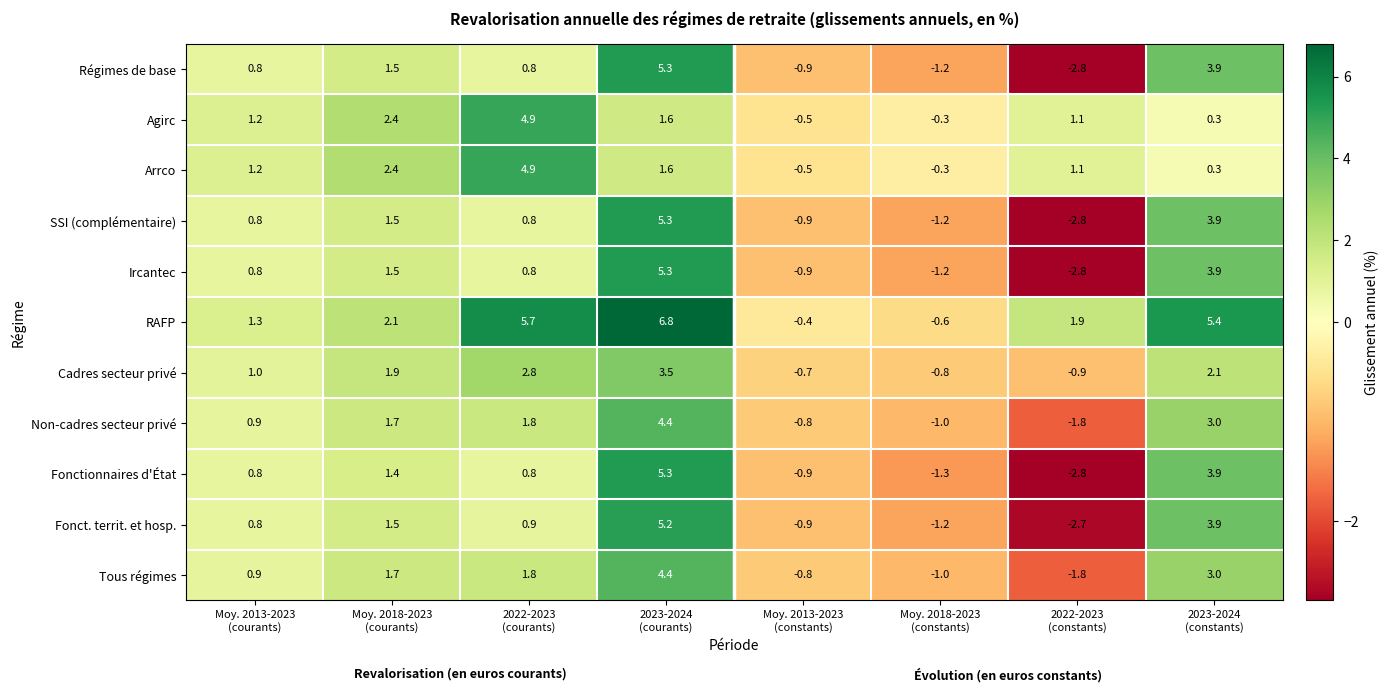

Which series has the largest total across all categories?

RAFP